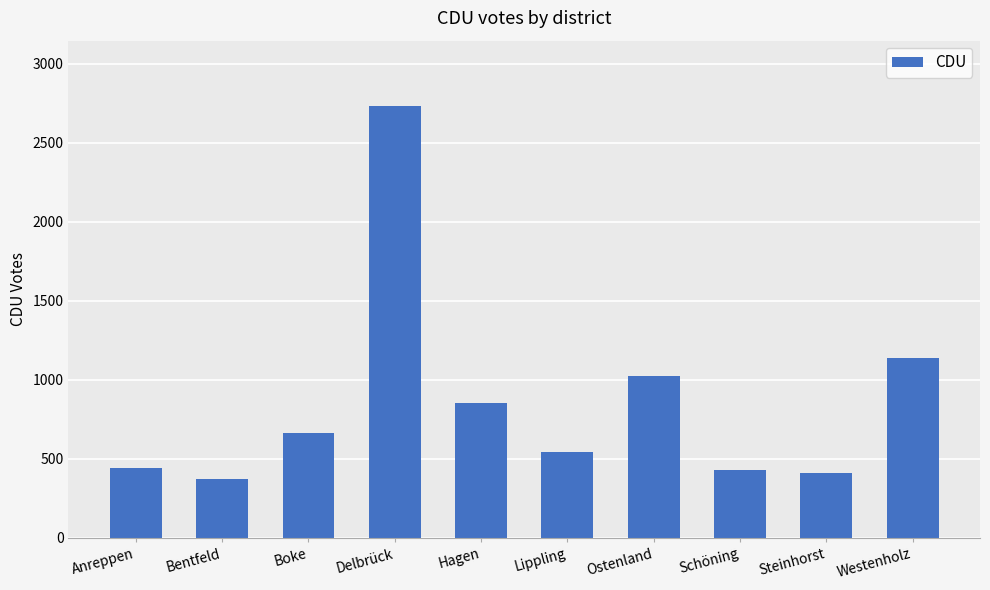

Between Hagen and Lippling, which is larger?

Hagen